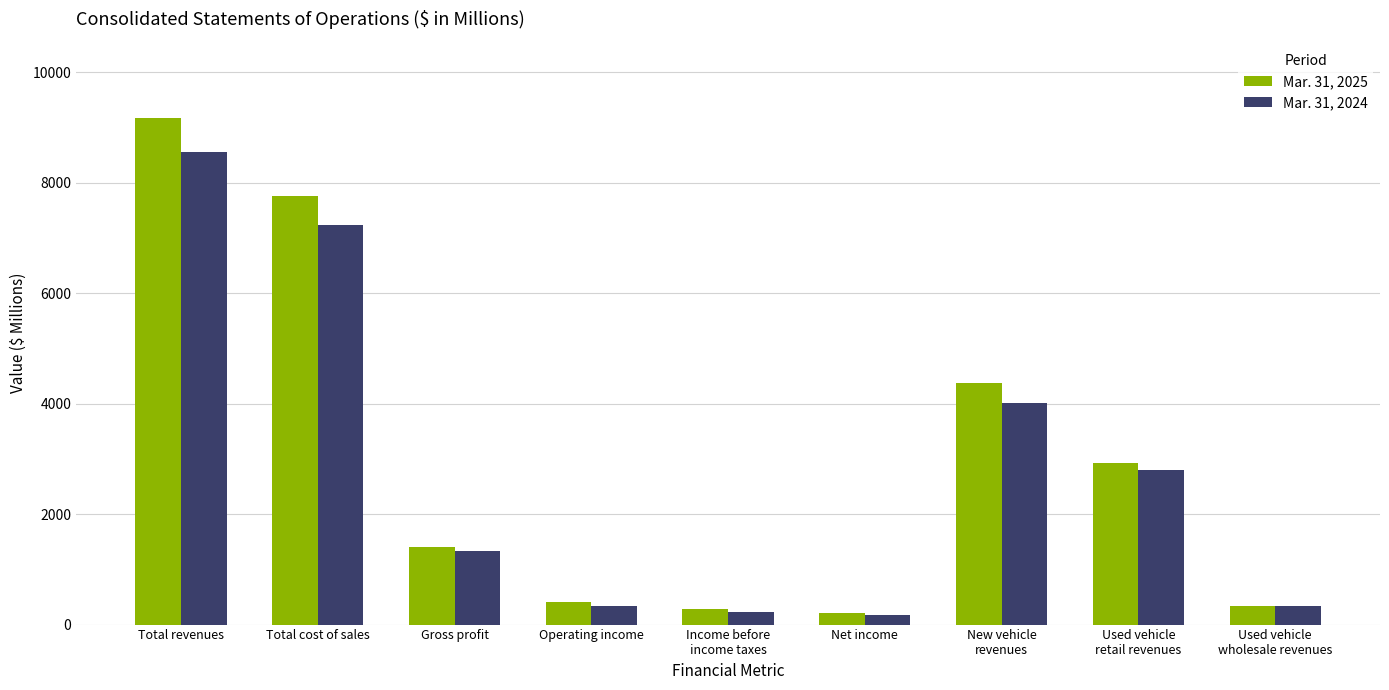

How many bars are there in total?

18